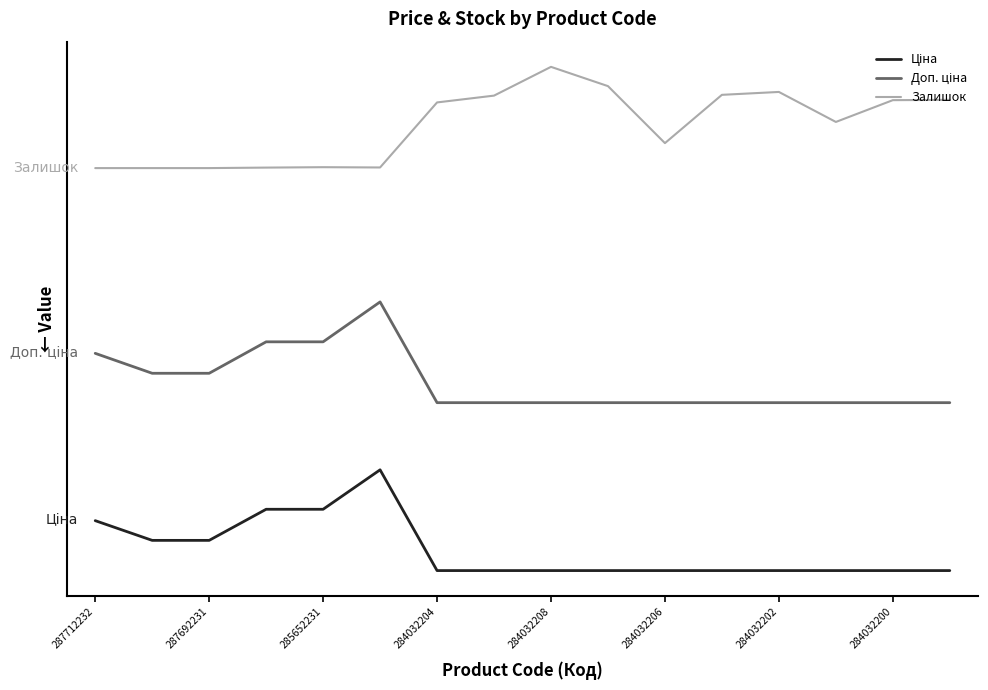

How many interior local peaks does the Доп. ціна series have?

1